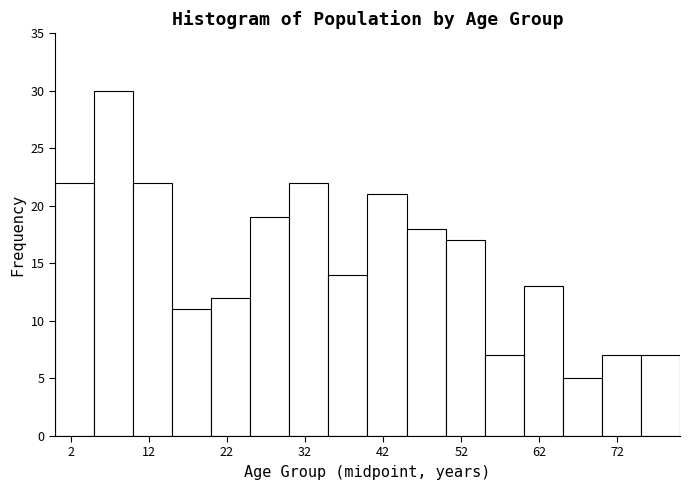

What is the height of the bar covering 20 to 25 on the x-axis? The values are not printed on the chart, so give them approximately, as read against the axis.

12